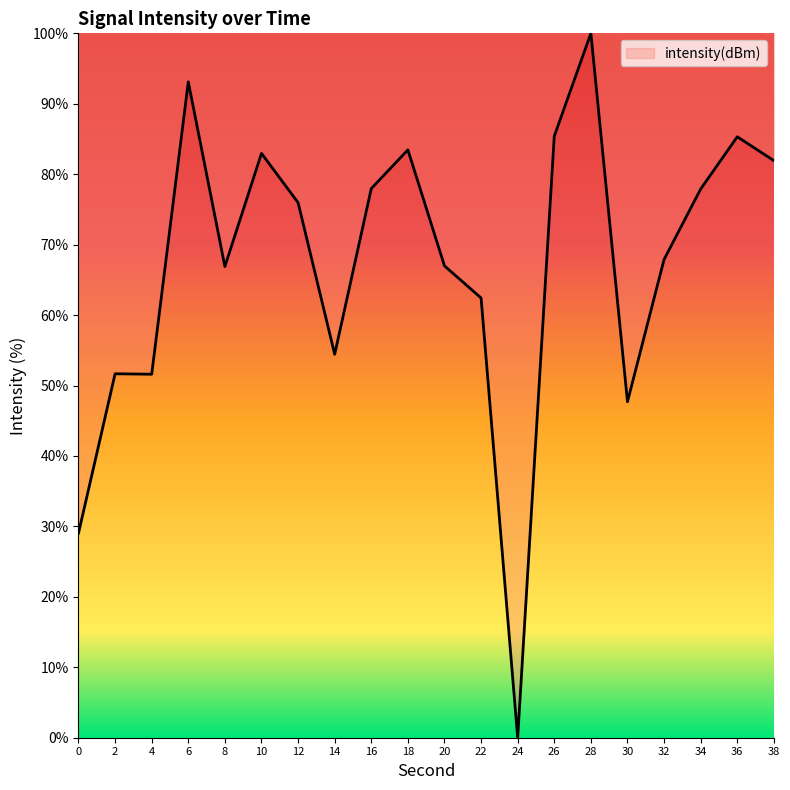

What is the approximate value at 28?

100.0